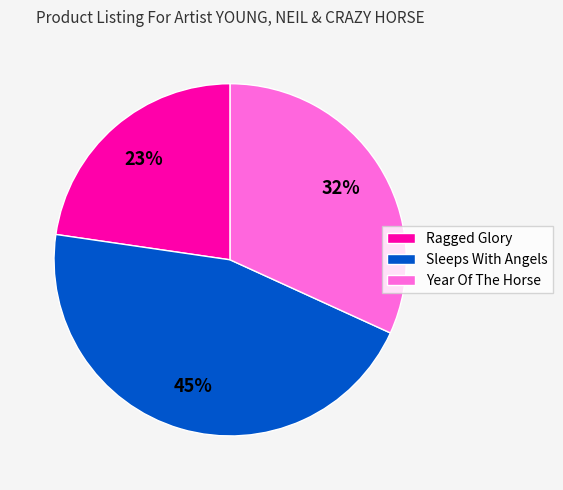

Do Year Of The Horse and Sleeps With Angels together represent more than half of the pie?

Yes